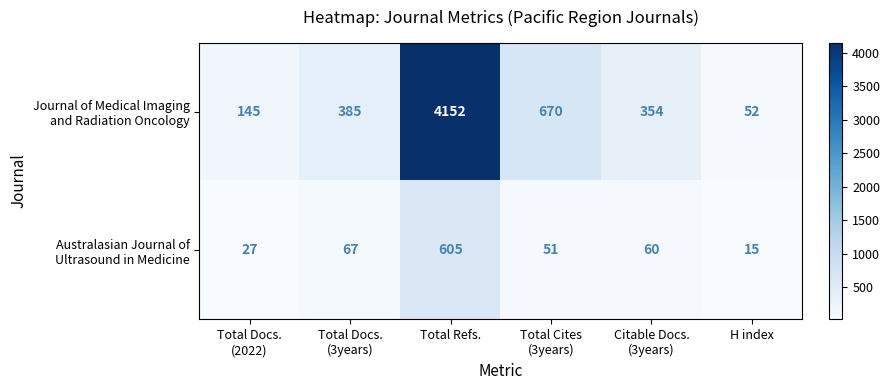

Which category has the highest value across all series?

Total Refs.